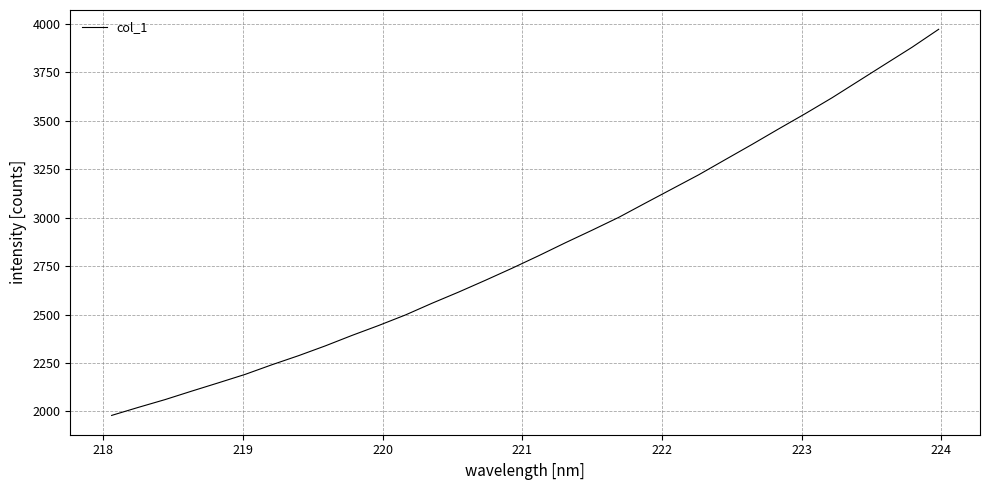

What is the smallest value displayed?

1979.6